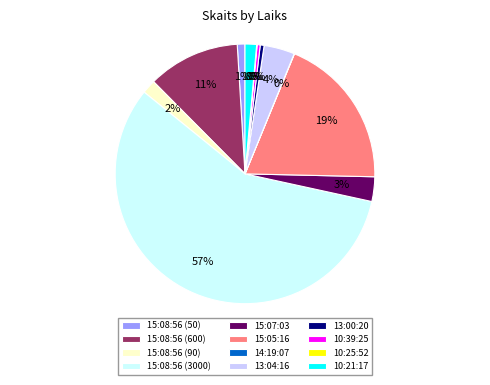

Between 15:08:56 (3000) and 13:00:20, which is larger?

15:08:56 (3000)